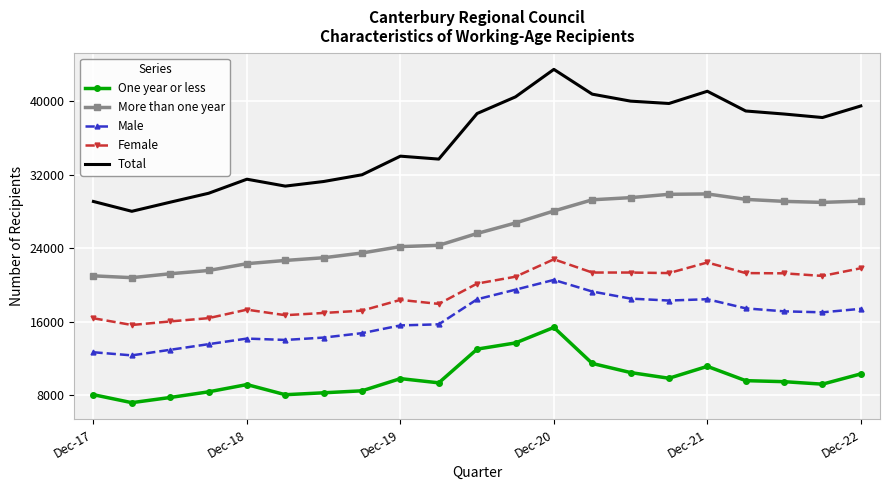

True or false: More than one year and One year or less intersect in this chart.

False